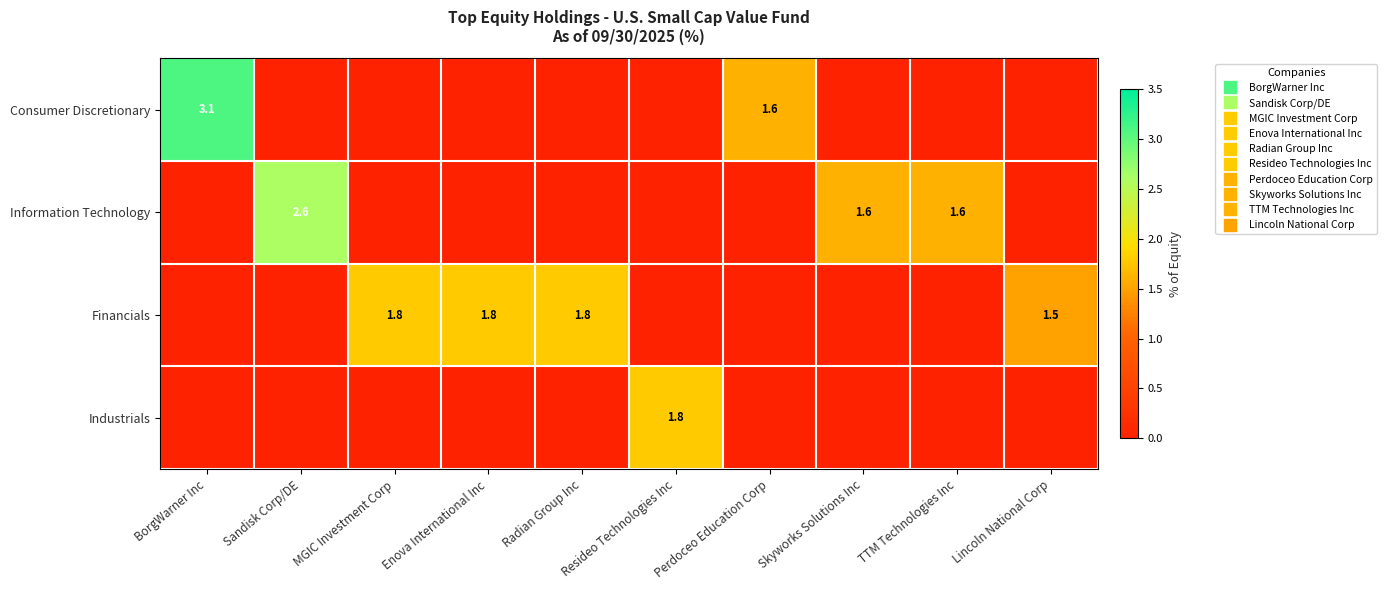

At which label is Financials closest to 0?

BorgWarner Inc